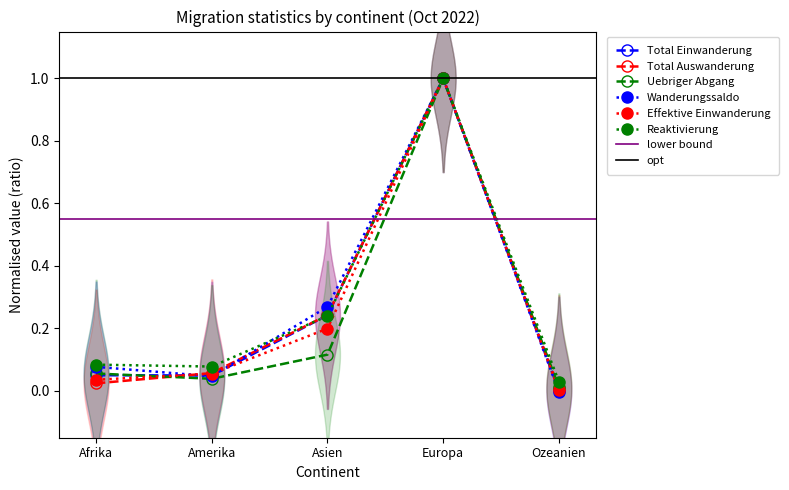

Where is the first local maximum for Total Einwanderung?

Europa